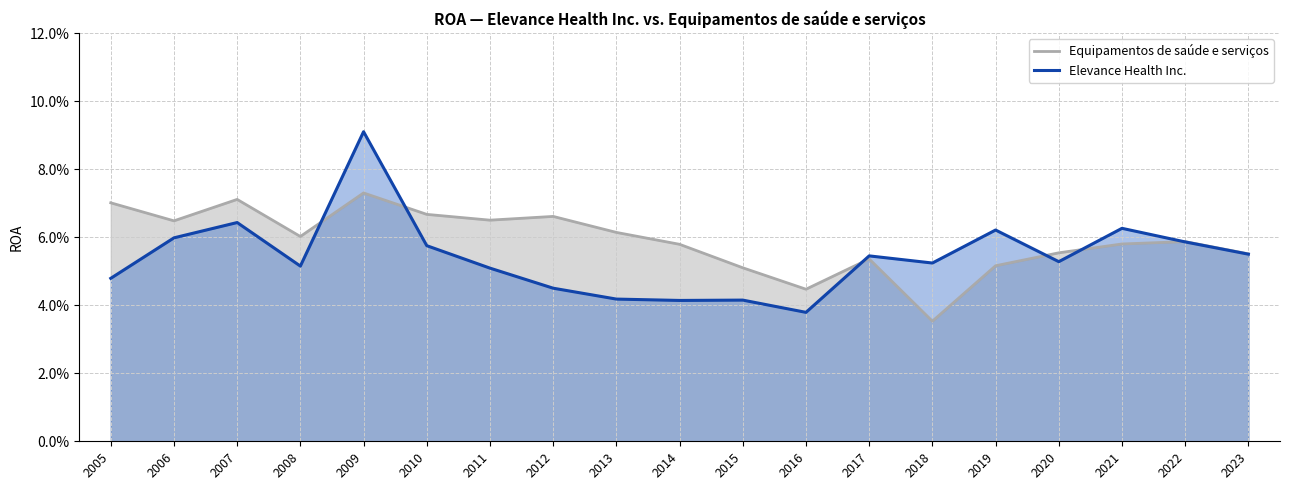

Reading left to right, what are all the values shown in this chart?

Equipamentos de saúde e serviços: 0.1	0.1	0.1	0.1	0.1	0.1	0.1	0.1	0.1	0.1	0.1	0.0	0.1	0.0	0.1	0.1	0.1	0.1	0.1
Elevance Health Inc.: 0.0	0.1	0.1	0.1	0.1	0.1	0.1	0.0	0.0	0.0	0.0	0.0	0.1	0.1	0.1	0.1	0.1	0.1	0.1